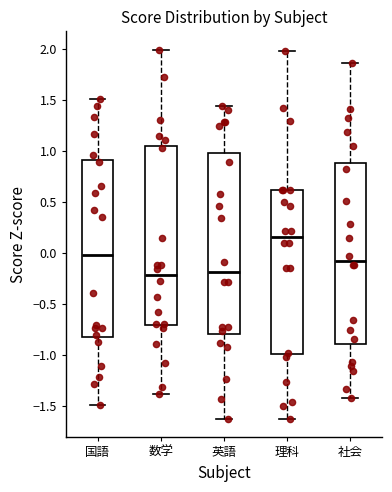

Reading left to right, read every box against the y-axis: the position of its median line, the range the box covers, and the ends of its whiskers. The values are not printed on the chart, so give them approximately, as read against the axis.

国語: median 0.00, box -0.80 to 0.90, whiskers -1.50 to 1.50
数学: median -0.20, box -0.70 to 1.05, whiskers -1.40 to 2.00
英語: median -0.20, box -0.80 to 1.00, whiskers -1.65 to 1.45
理科: median 0.15, box -1.00 to 0.60, whiskers -1.60 to 2.00
社会: median -0.05, box -0.90 to 0.90, whiskers -1.40 to 1.85